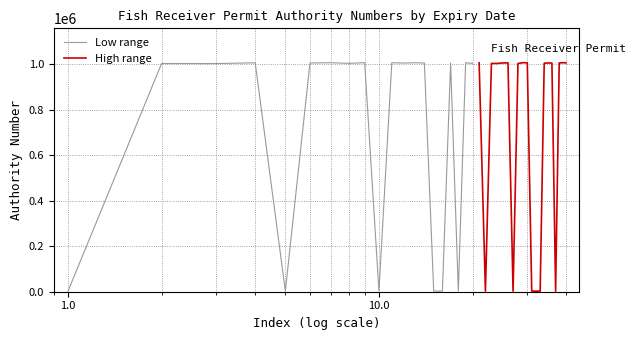

What is the difference between the second highest and second lowest values in the High range series?

1003189